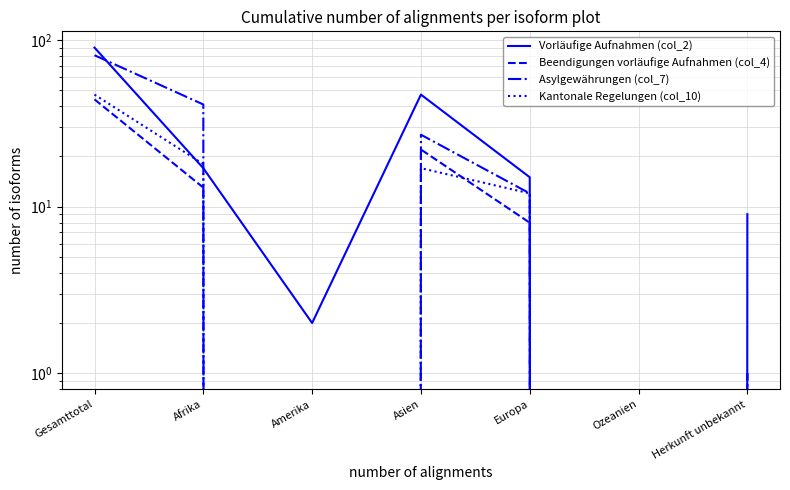

True or false: Beendigungen vorläufige Aufnahmen (col_4) and Vorläufige Aufnahmen (col_2) cross at least once.

False